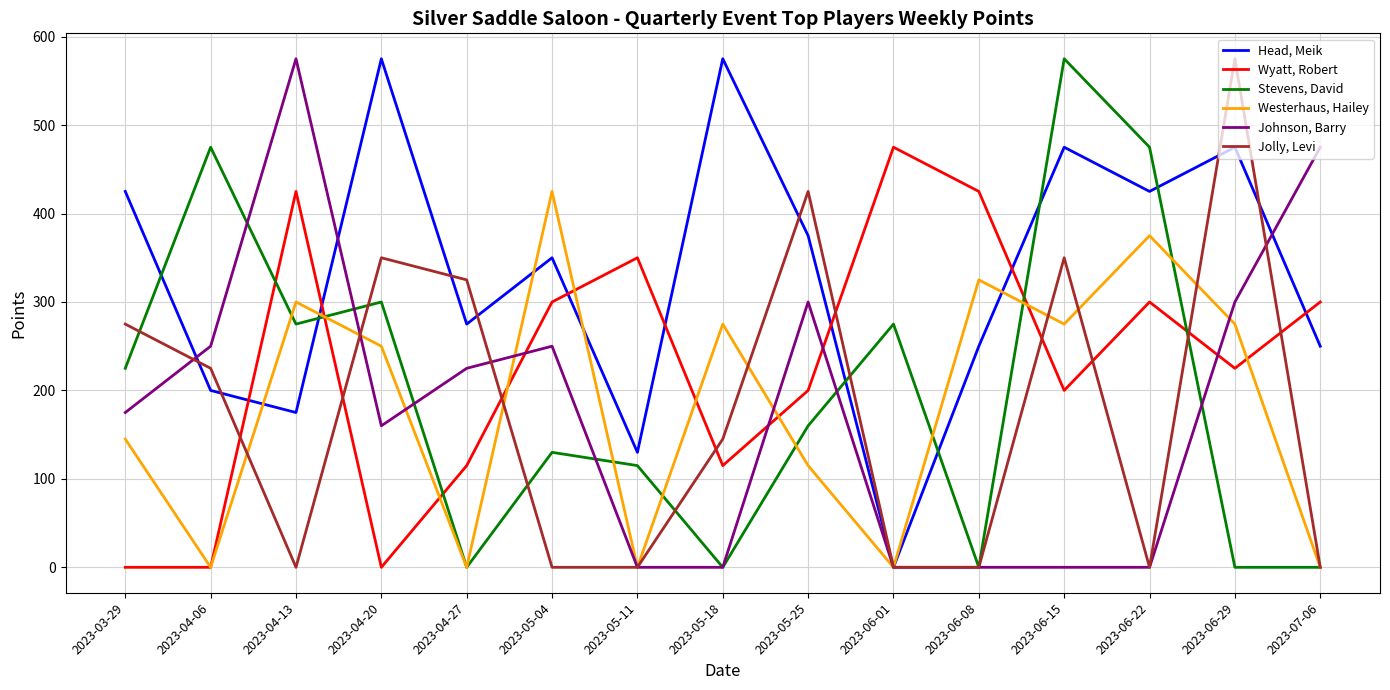

What is the sum of all Jolly, Levi values?

2670